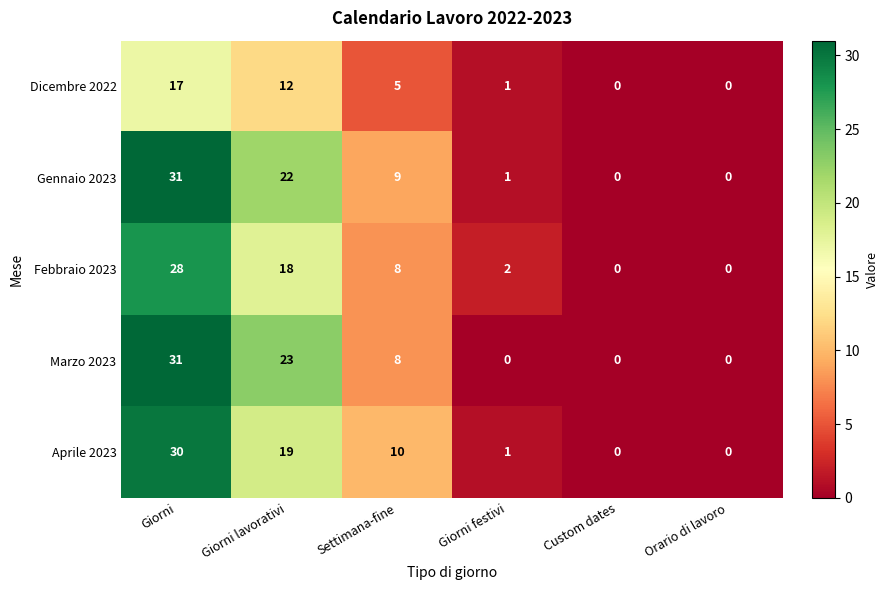

Where is Gennaio 2023 nearest to the value 15?

Settimana-fine